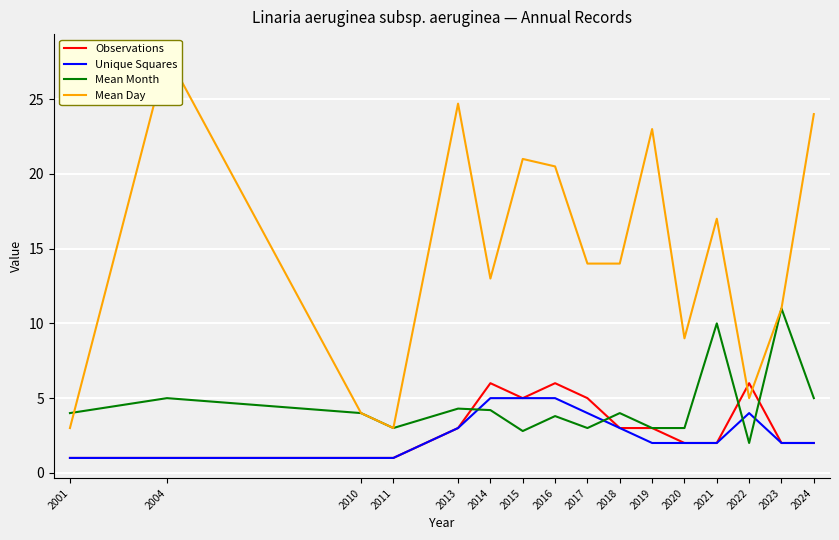

Which series has the largest total across all categories?

Mean Day